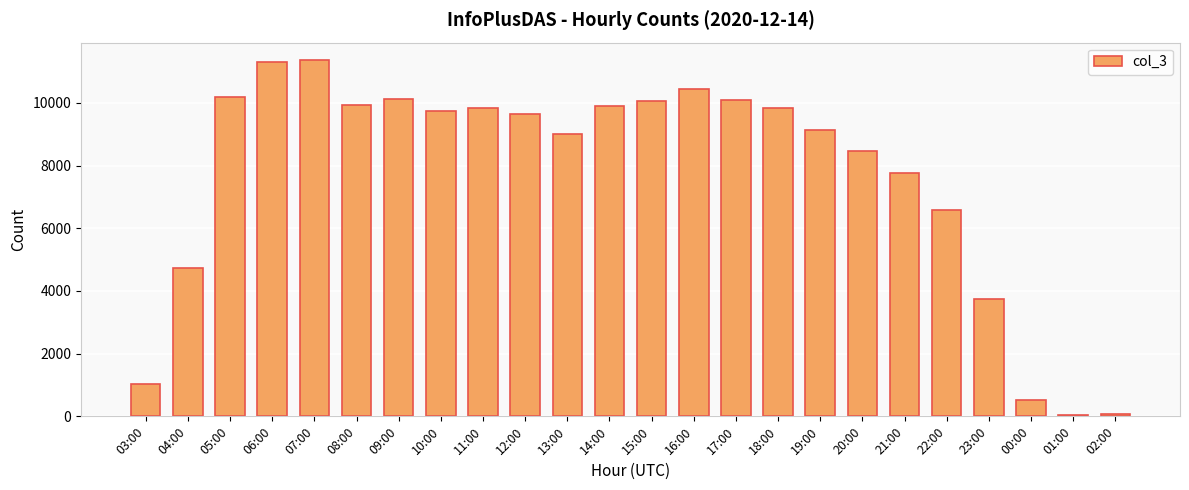

Count the number of data series in this chart.

1